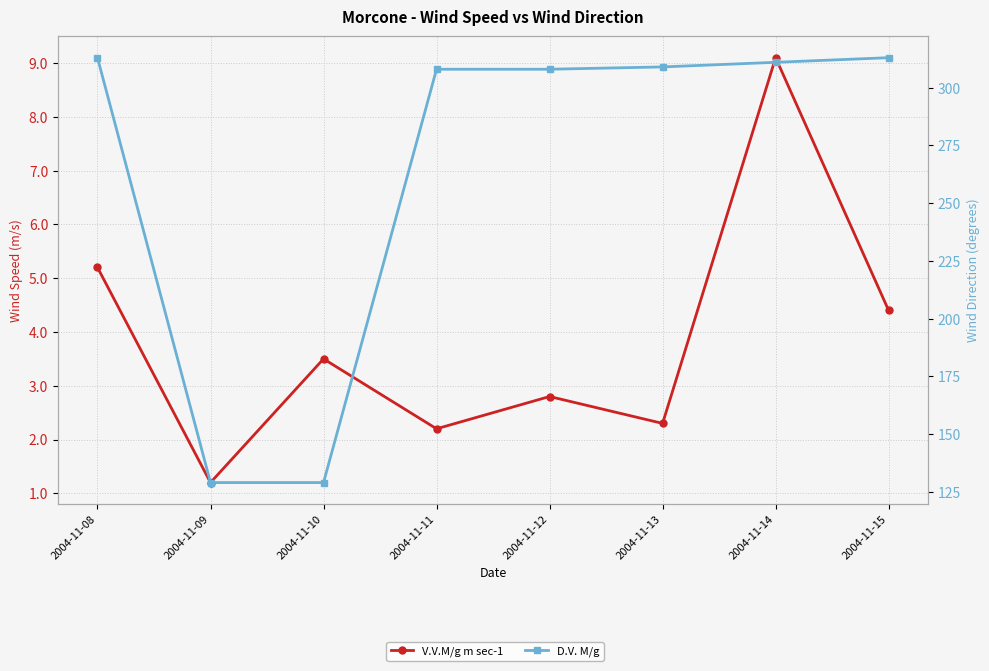

Read the V.V.M/g m sec-1 value at 2004-11-11.

2.2